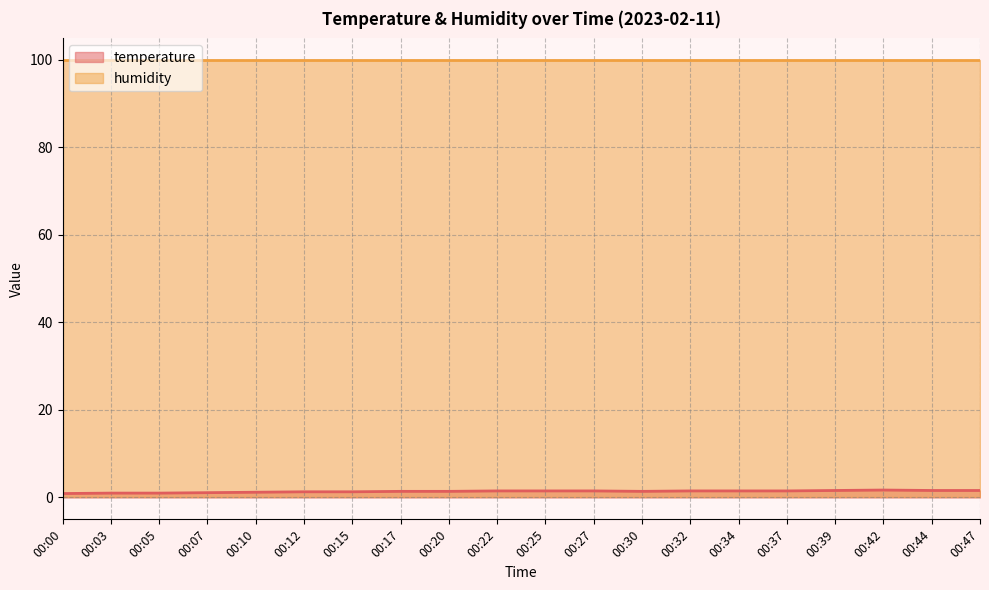

How many interior local valleys (lower than both neighbors) does the data have?

1